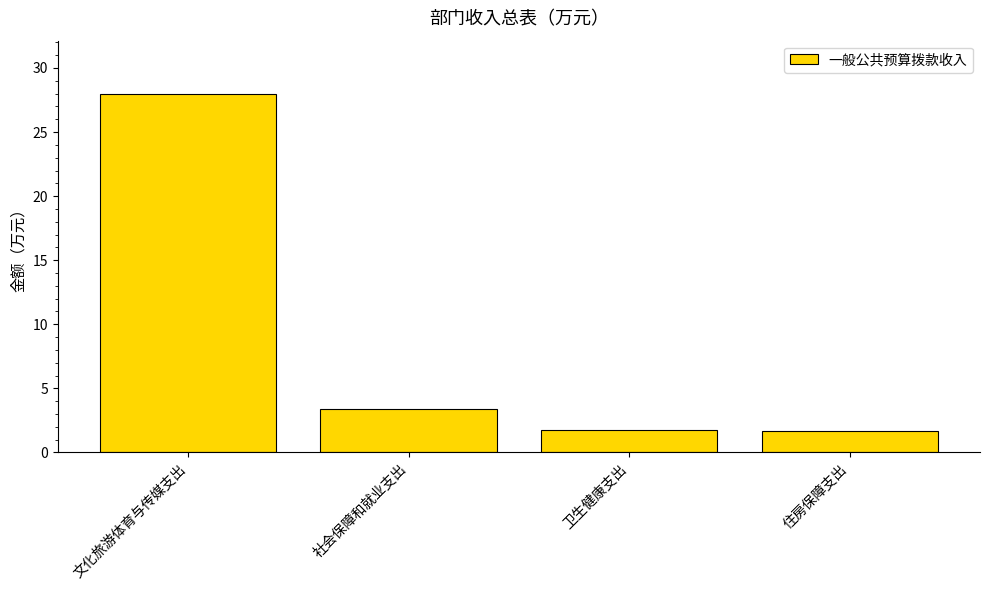

What is the sum of all values?

34.8